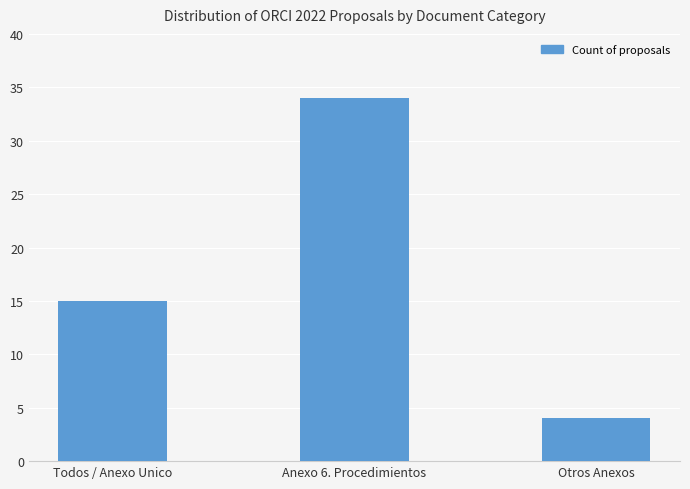

True or false: the data shows 54 at Anexo 6. Procedimientos.

False